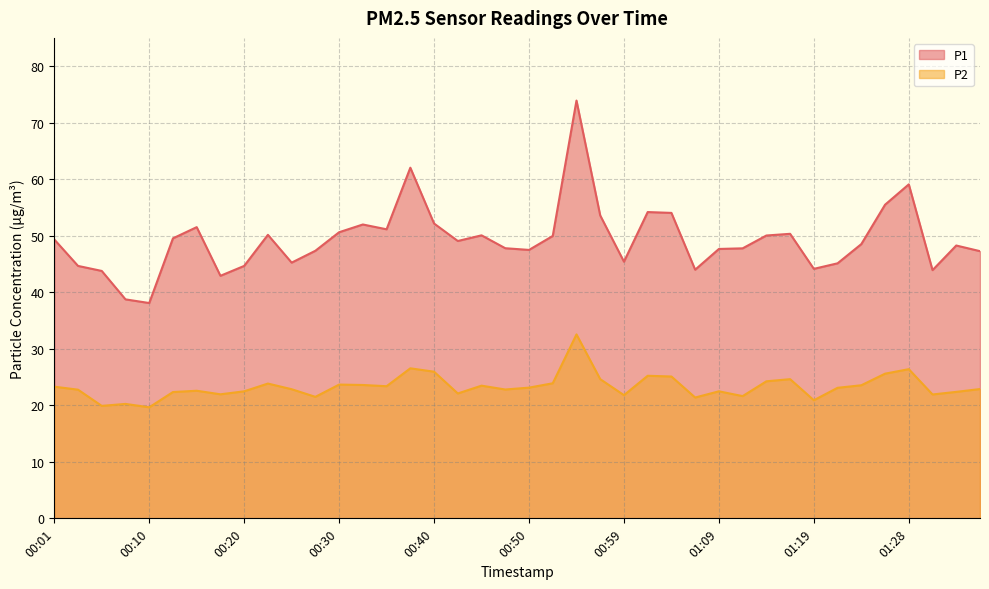

How many distinct data groups are displayed?

2